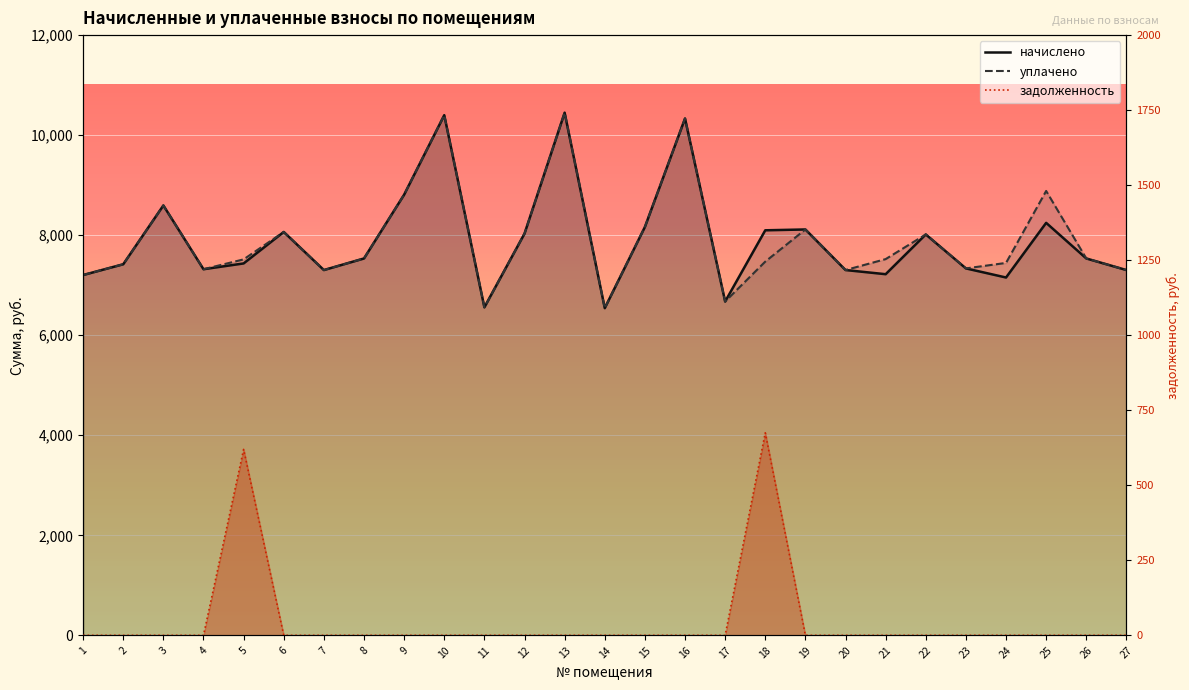

What is the sum of the начислено values at 19 and 20?

15417.4